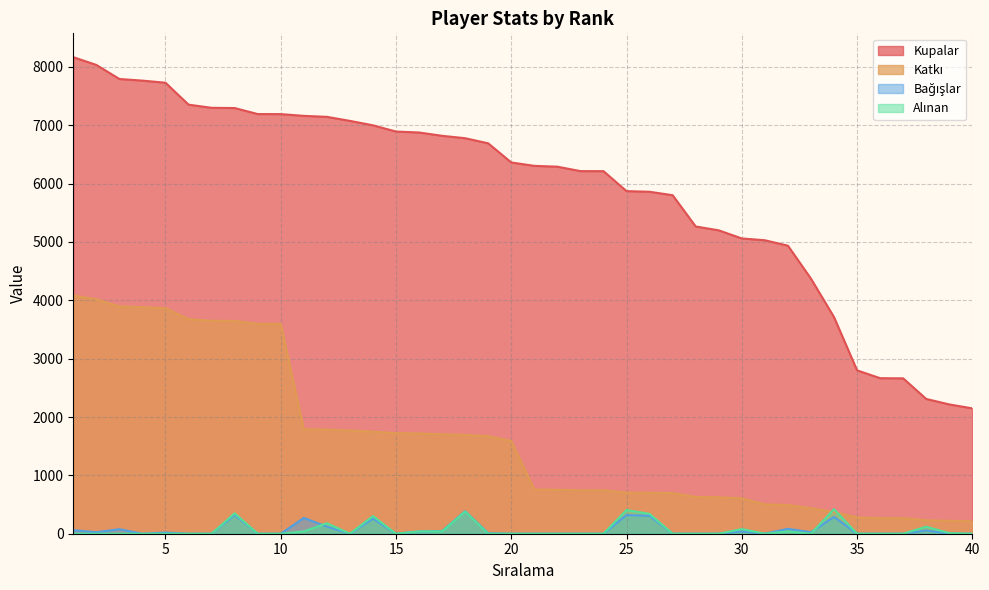

Does the chart have visible grid lines?

Yes